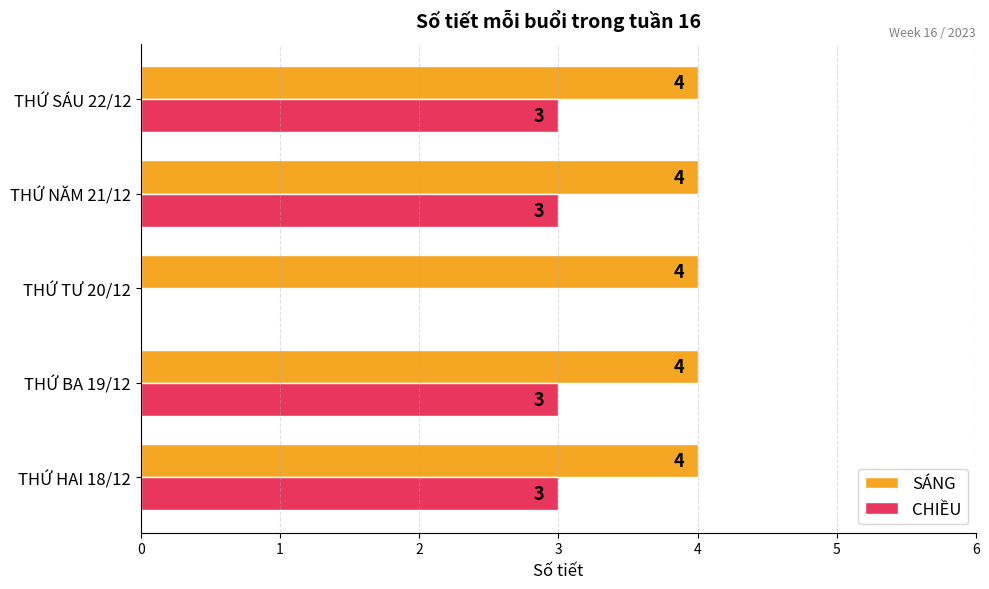

How many distinct data groups are displayed?

2